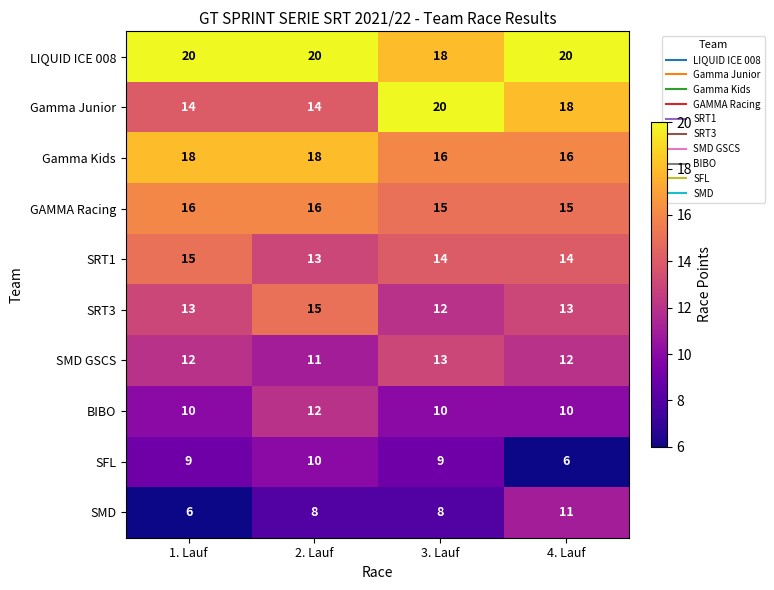

Between 2. Lauf and 3. Lauf, which series saw the biggest shift?

Gamma Junior